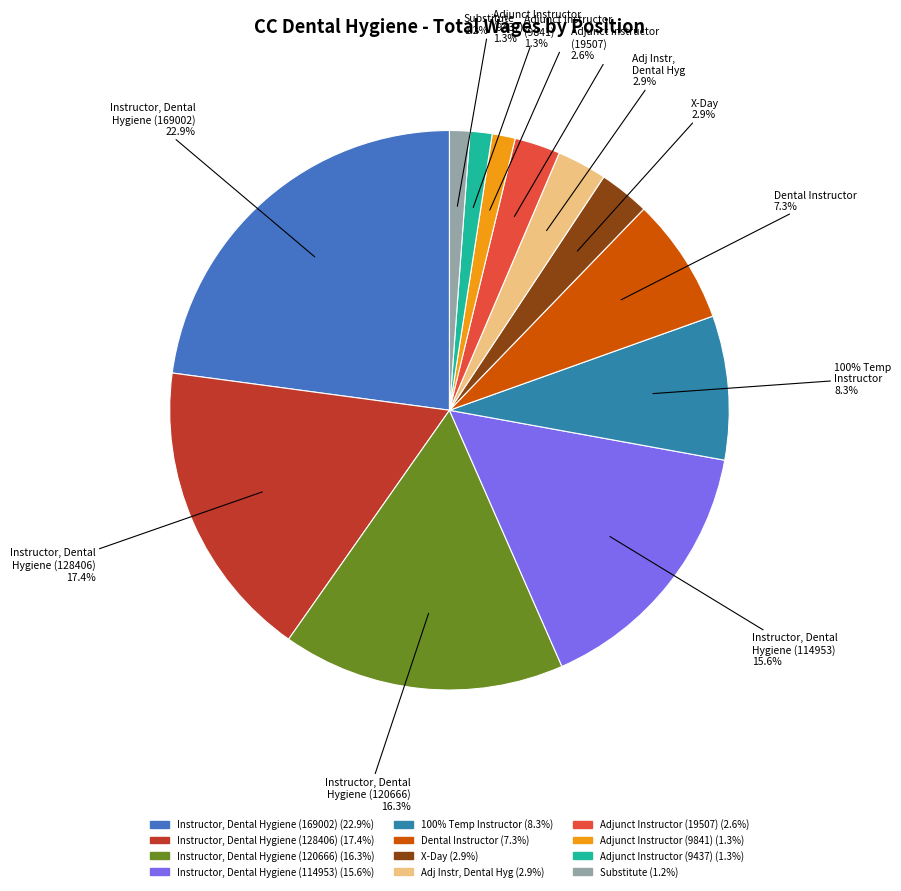

What percentage is the Adjunct Instructor (19507) slice, to the nearest percent?

3%